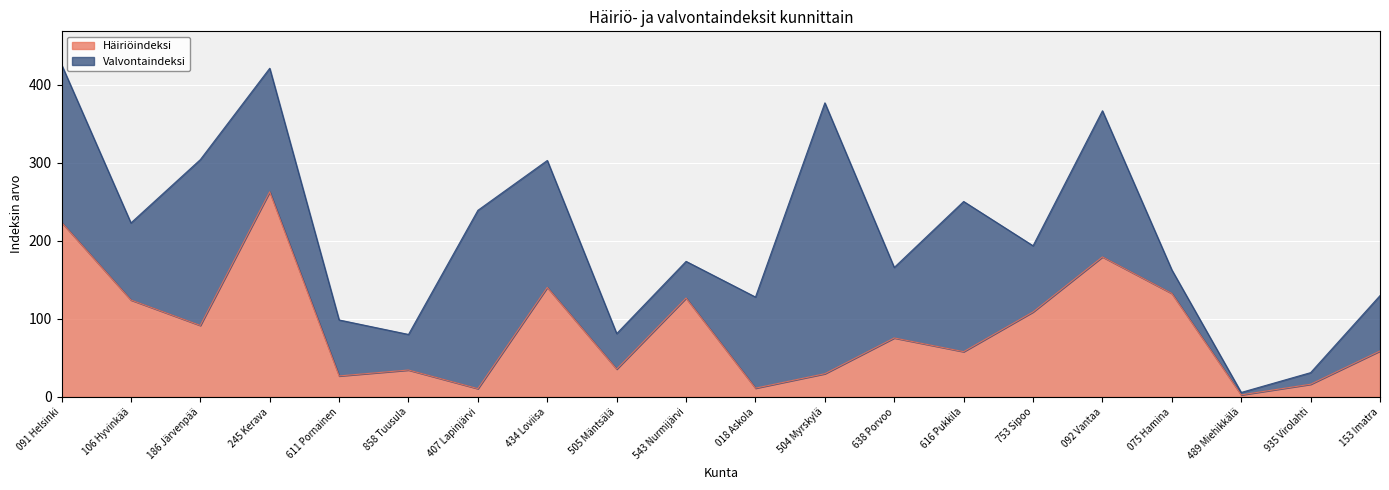

What is the change in value from 434 Loviisa to 153 Imatra?

-81.4